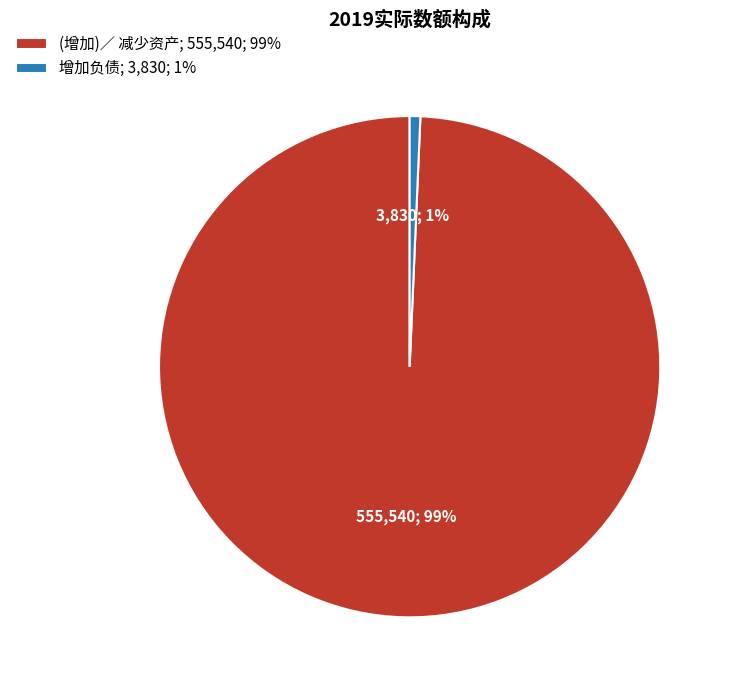

What is the majority slice?

(增加)／ 减少资产